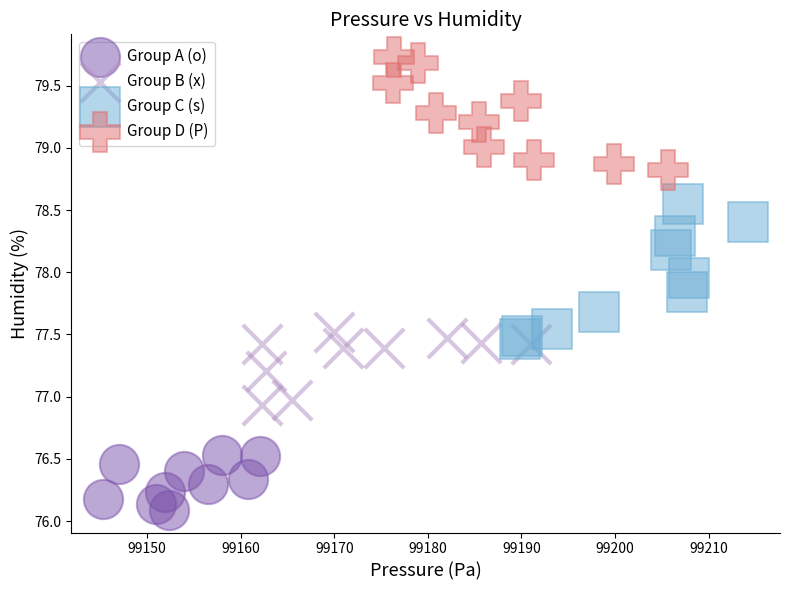

Which series contains the lowest Y value?

Group A (o)